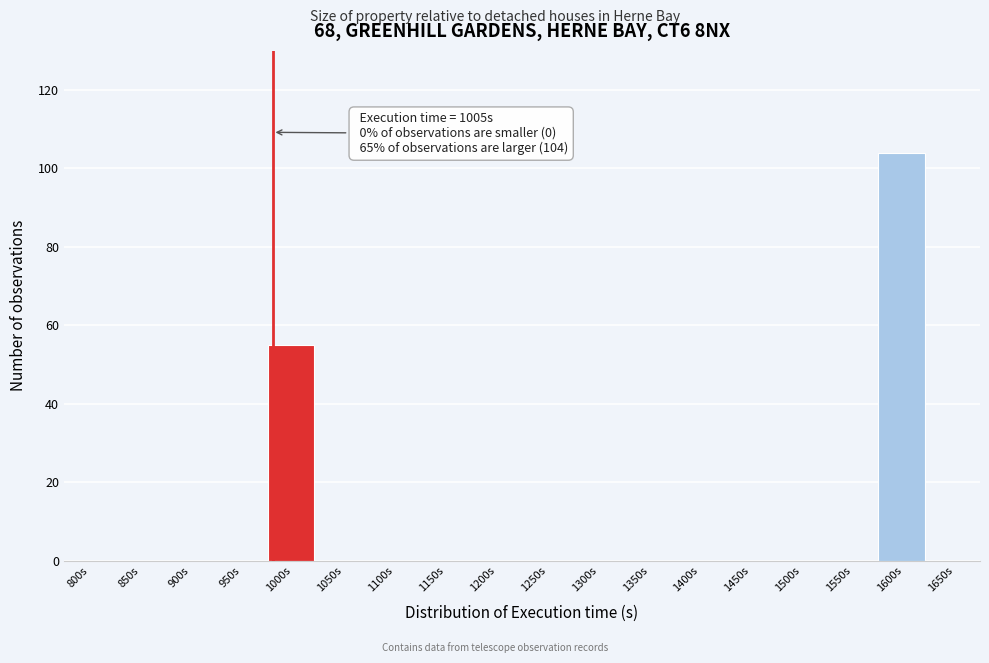

Reading left to right, transcribe all the data shown in this chart.

800s=0	850s=0	900s=0	950s=0	1000s=55	1050s=0	1100s=0	1150s=0	1200s=0	1250s=0	1300s=0	1350s=0	1400s=0	1450s=0	1500s=0	1550s=0	1600s=104	1650s=0